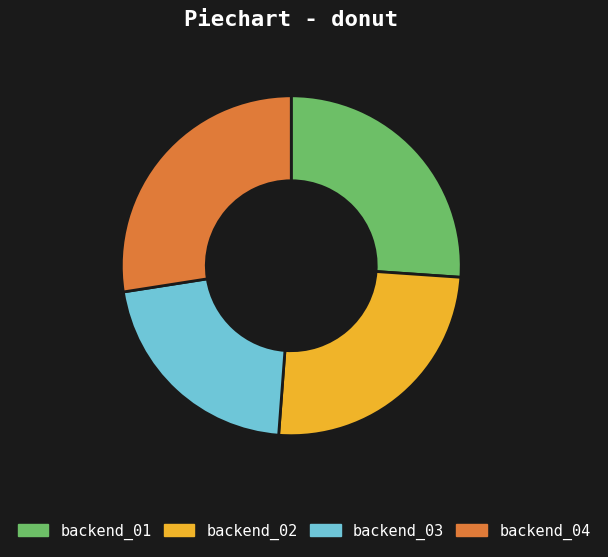

Is there any slice that represents more than half of the pie?

No